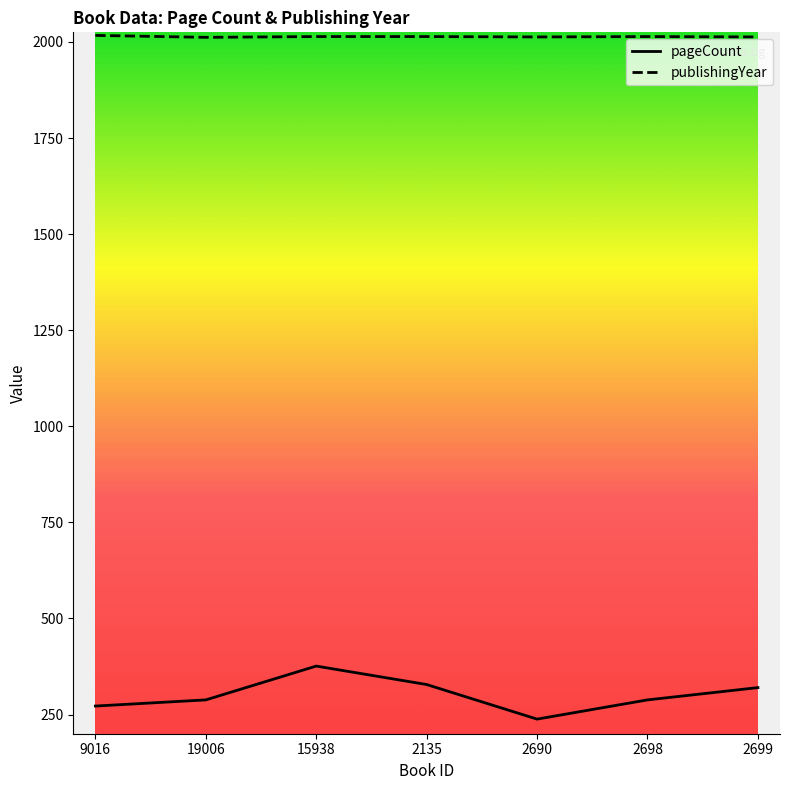

List the series in order of their peak value, lowest first.

pageCount, publishingYear